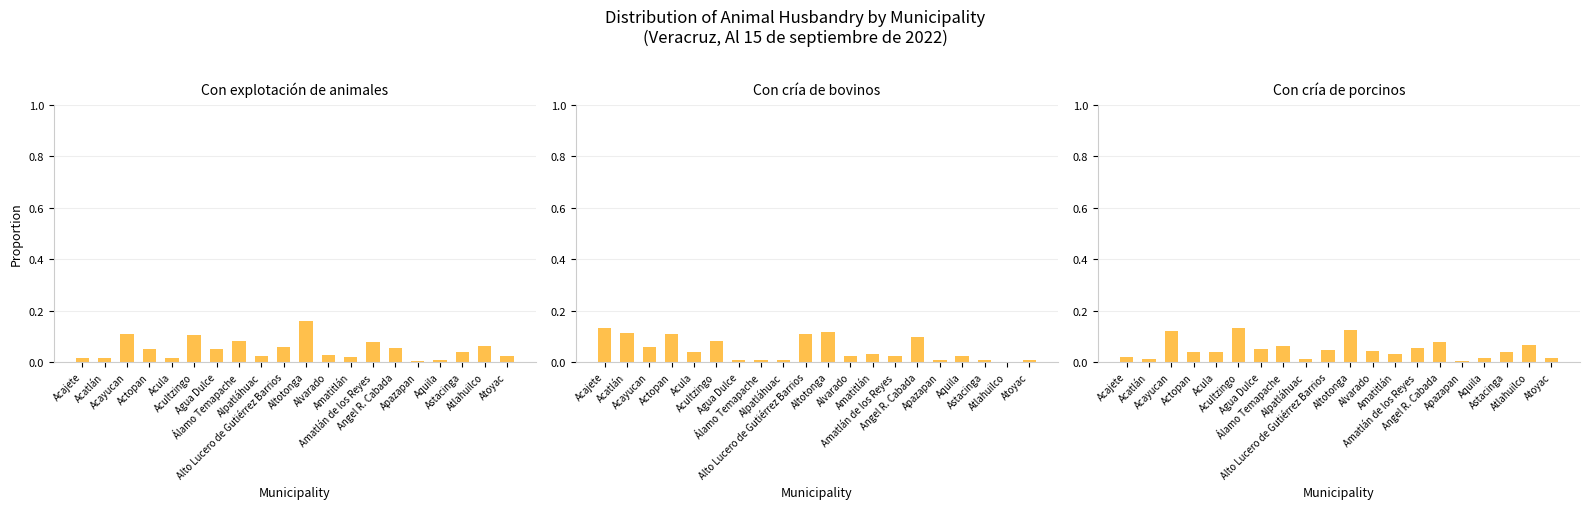

Between Atlahuilco and Atoyac, which is larger?

Atlahuilco